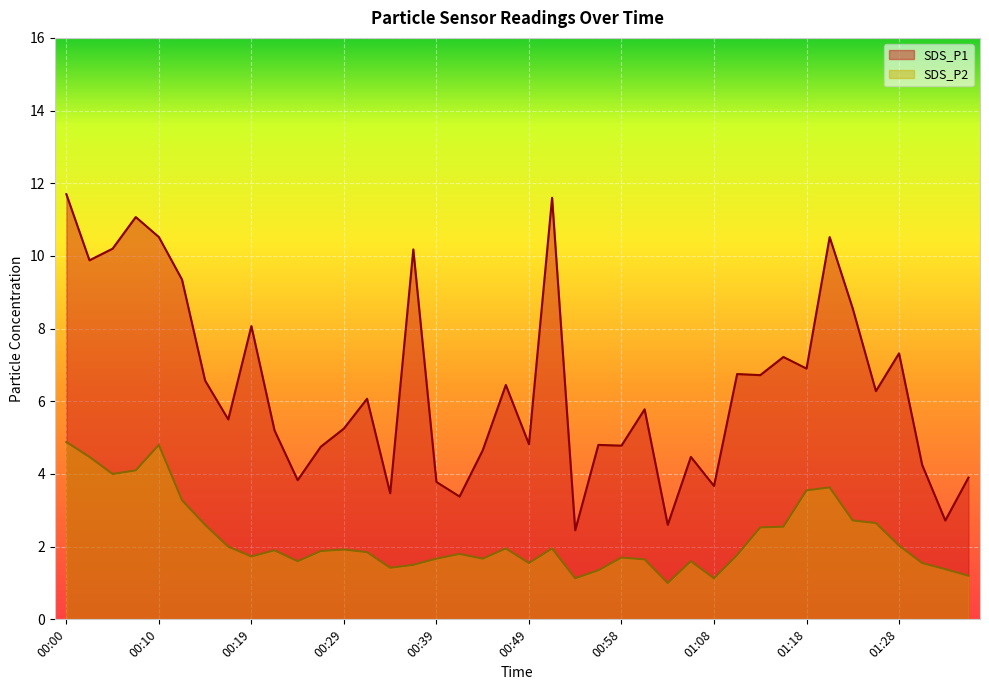

Reading right to left, transcribe all the data shown in this chart.

SDS_P1: 3.9	2.7	4.2	7.3	6.3	8.6	10.5	6.9	7.2	6.7	6.8	3.7	4.5	2.6	5.8	4.8	4.8	2.5	11.6	4.8	6.5	4.7	3.4	3.8	10.2	3.5	6.1	5.2	4.8	3.8	5.2	8.1	5.5	6.6	9.3	10.5	11.1	10.2	9.9	11.7
SDS_P2: 1.2	1.4	1.6	2.0	2.6	2.7	3.6	3.5	2.5	2.5	1.8	1.1	1.6	1.0	1.6	1.7	1.4	1.1	1.9	1.6	1.9	1.7	1.8	1.7	1.5	1.4	1.9	1.9	1.9	1.6	1.9	1.7	2.0	2.6	3.3	4.8	4.1	4.0	4.5	4.9